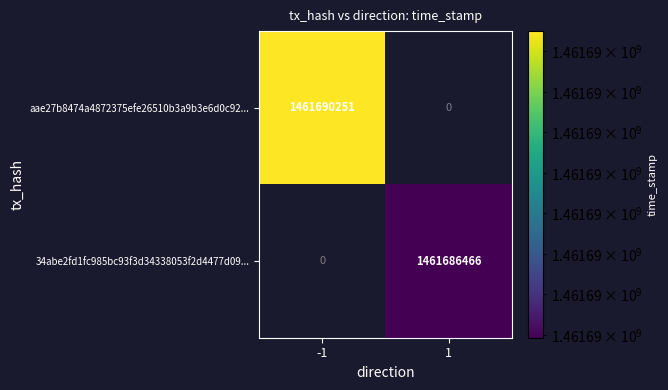

True or false: aae27b8474a4872375efe26510b3a9b3e6d0c92... has a value of 542835210 at -1.

False